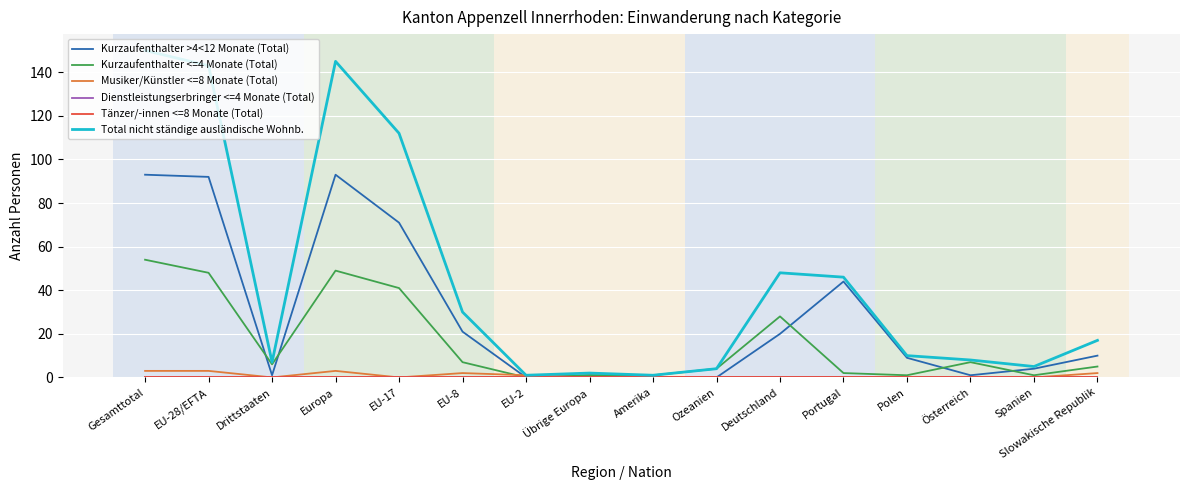

List the series in order of their peak value, lowest first.

Dienstleistungserbringer <=4 Monate (Total), Tänzer/-innen <=8 Monate (Total), Musiker/Künstler <=8 Monate (Total), Kurzaufenthalter <=4 Monate (Total), Kurzaufenthalter >4<12 Monate (Total), Total nicht ständige ausländische Wohnb.